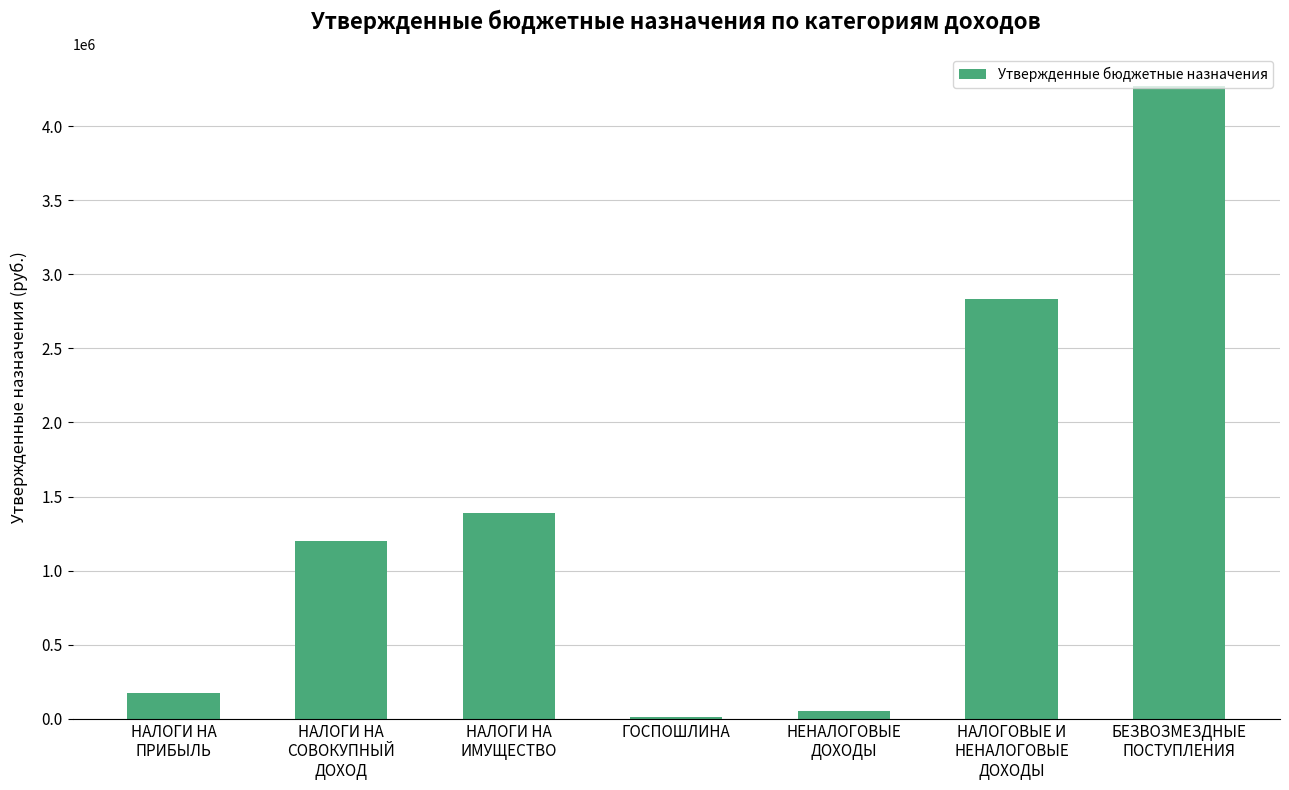

List the labels in order of value, smallest first.

ГОСПОШЛИНА, НЕНАЛОГОВЫЕ
ДОХОДЫ, НАЛОГИ НА
ПРИБЫЛЬ, НАЛОГИ НА
СОВОКУПНЫЙ
ДОХОД, НАЛОГИ НА
ИМУЩЕСТВО, НАЛОГОВЫЕ И
НЕНАЛОГОВЫЕ
ДОХОДЫ, БЕЗВОЗМЕЗДНЫЕ
ПОСТУПЛЕНИЯ